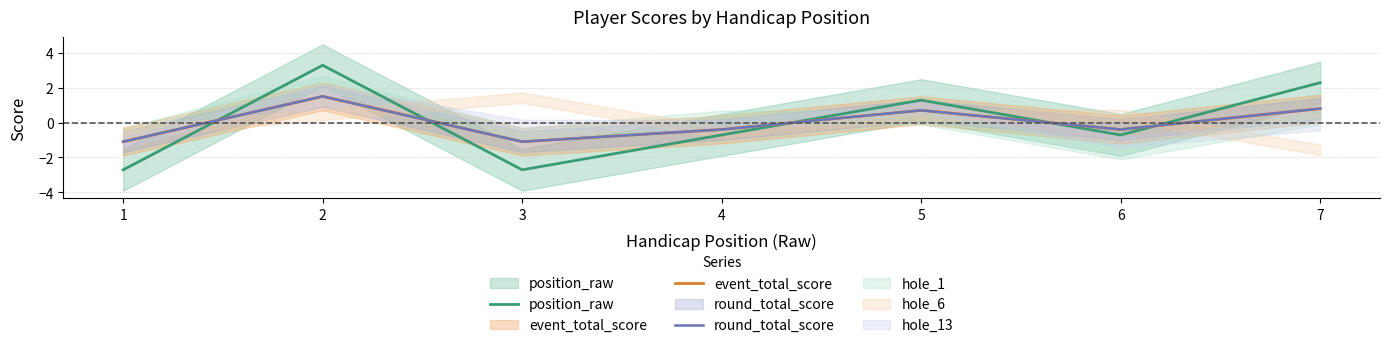

Between which two adjacent categories do position_raw and round_total_score first intersect?

1 and 2